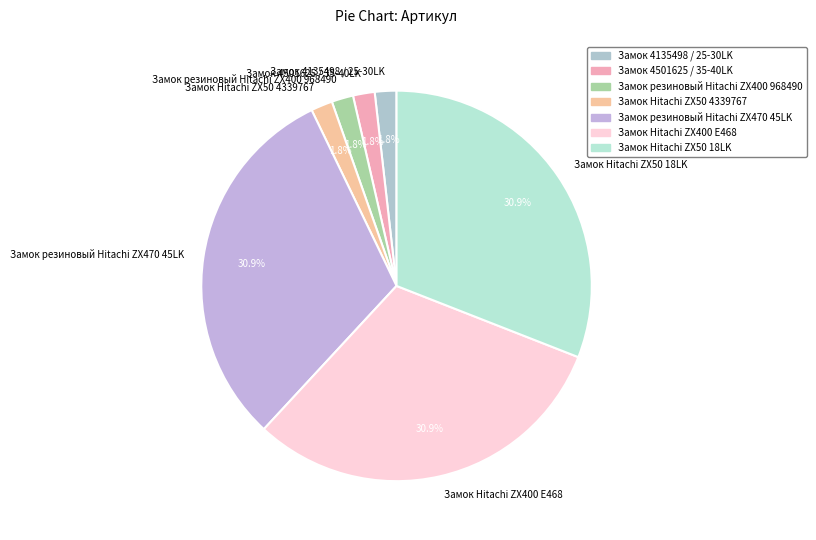

Between Замок 4135498 / 25-30LK and Замок резиновый Hitachi ZX470 45LK, which is larger?

Замок резиновый Hitachi ZX470 45LK